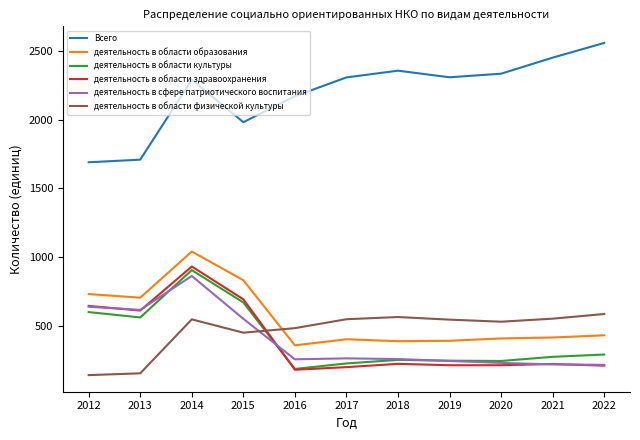

In деятельность в области физической культуры, how many points are lower than both neighbors (excluding endpoints)?

2